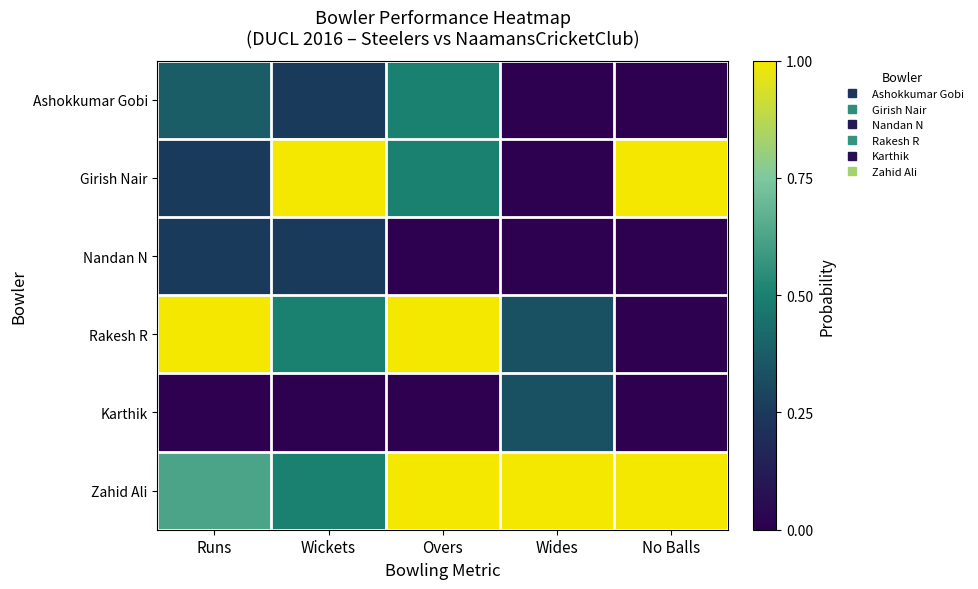

Count the number of data series in this chart.

6